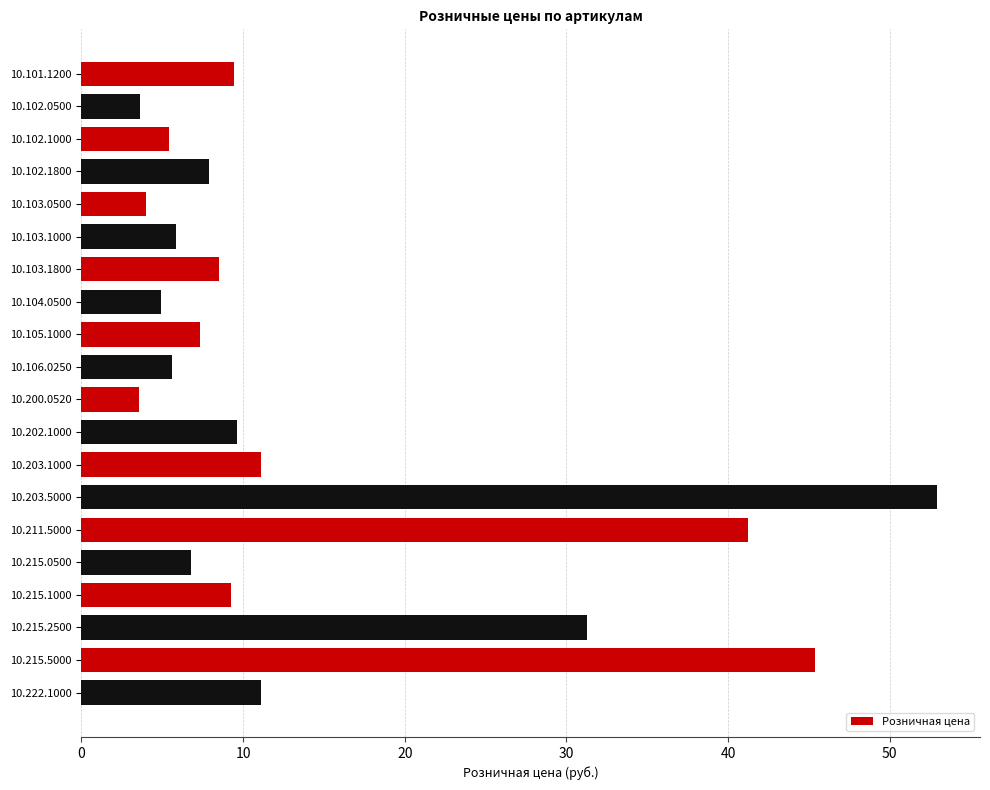

What is the change in value from 10.203.5000 to 10.215.1000?

-43.7